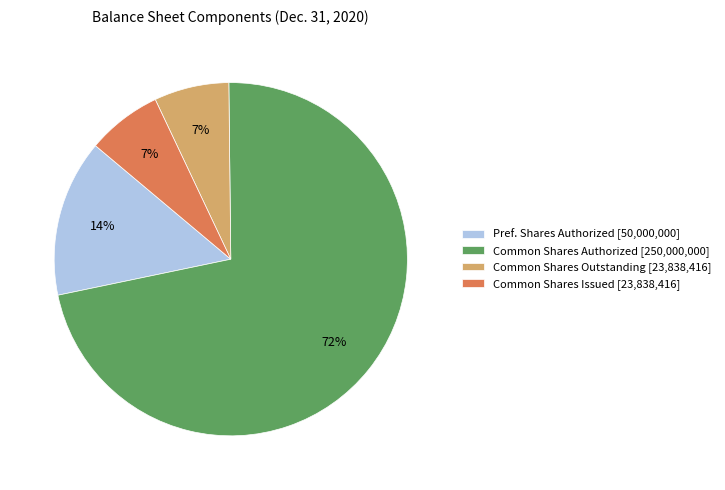

Which has a higher value, Common Shares Authorized [250,000,000] or Pref. Shares Authorized [50,000,000]?

Common Shares Authorized [250,000,000]